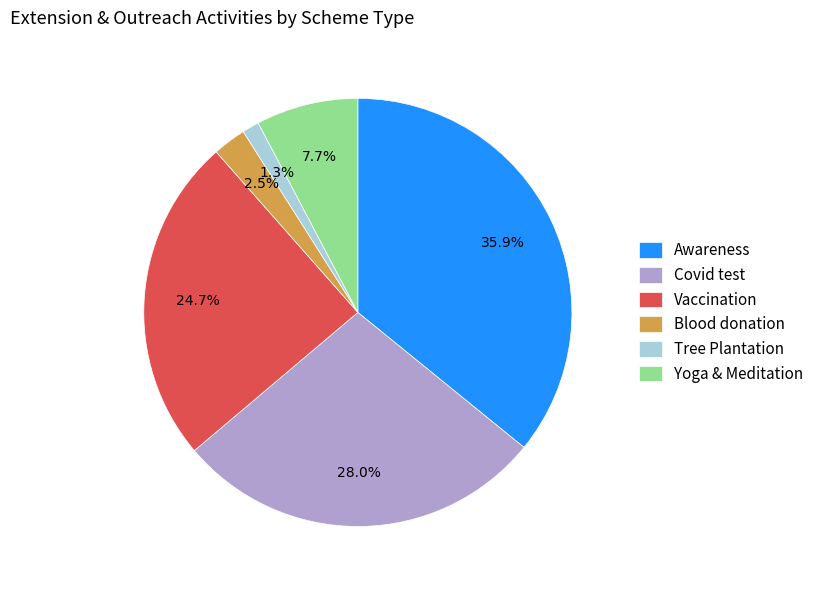

Between Awareness and Tree Plantation, which is larger?

Awareness